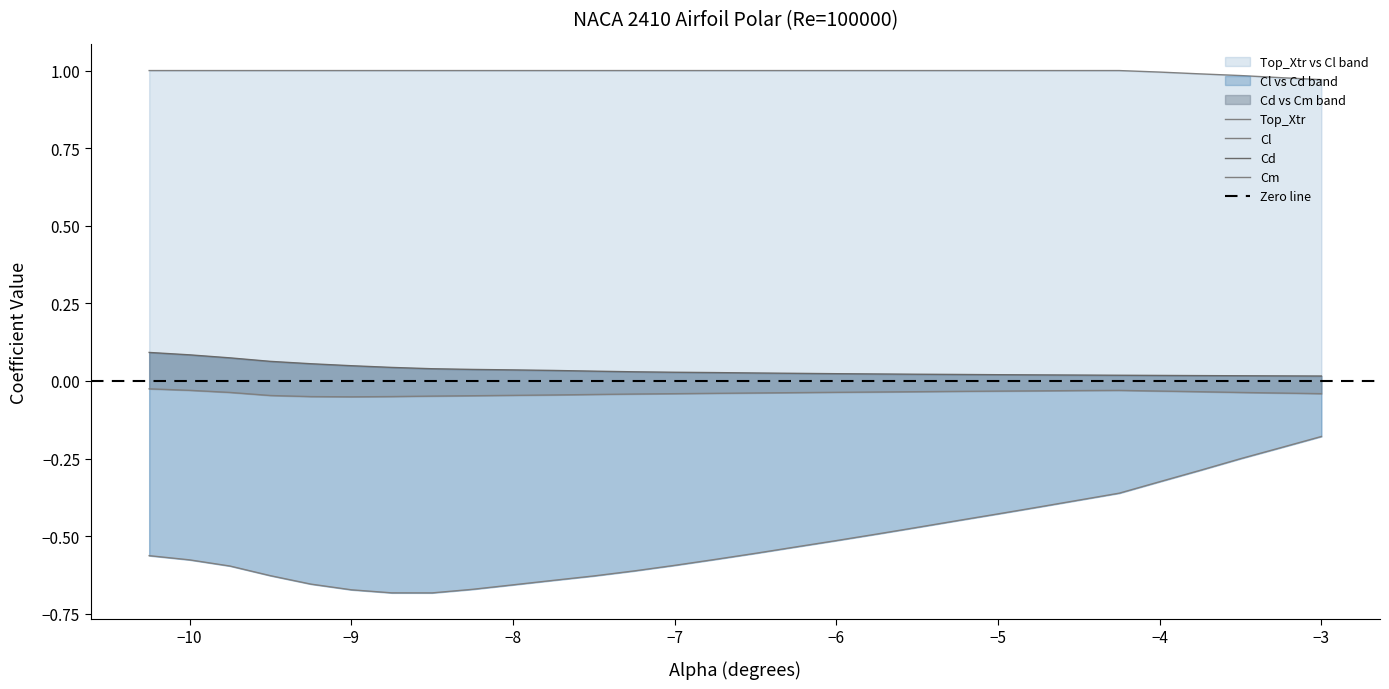

How many distinct data groups are displayed?

4